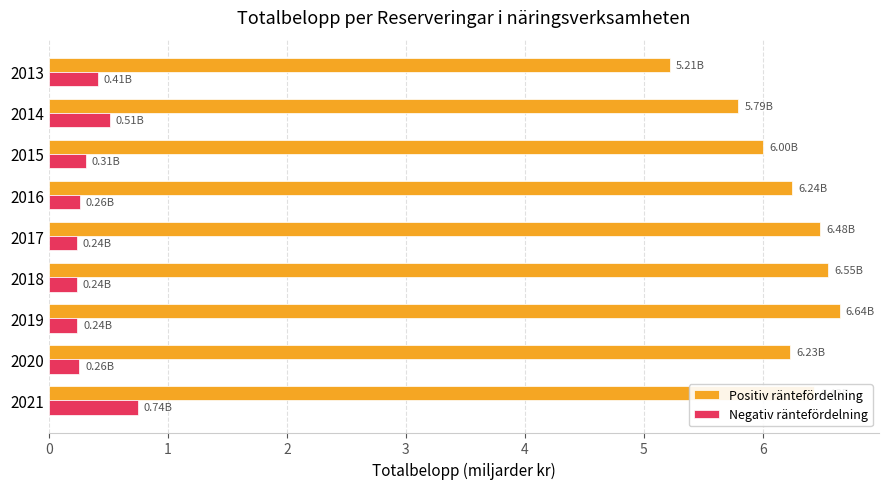

What is the sum of all Positiv räntefördelning values?

55.6